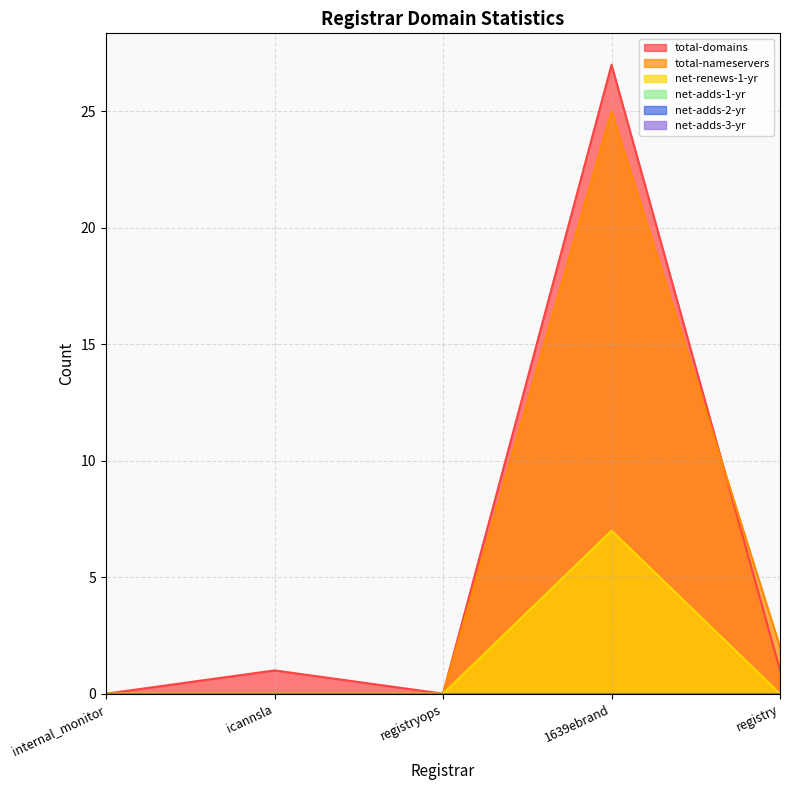

Is it true that total-nameservers equals -11 at icannsla?

False